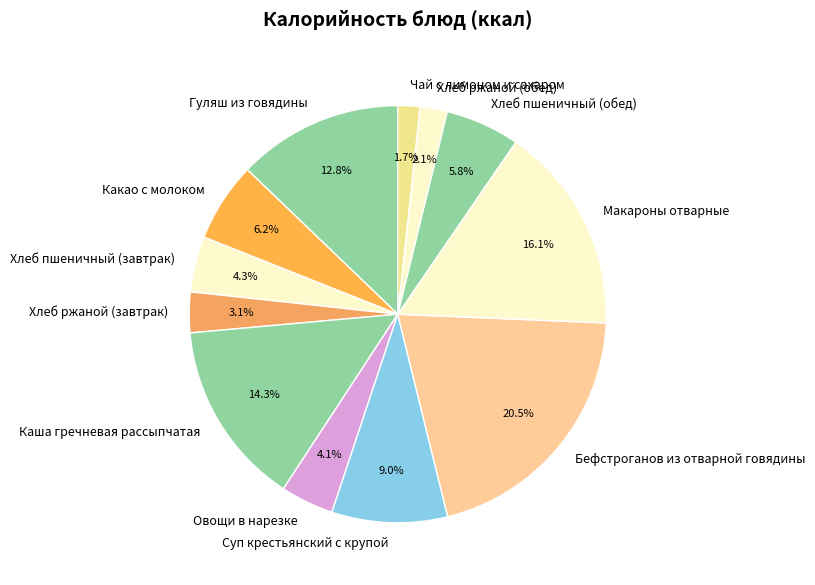

Does Хлеб ржаной (обед) account for over 50% of the chart?

No